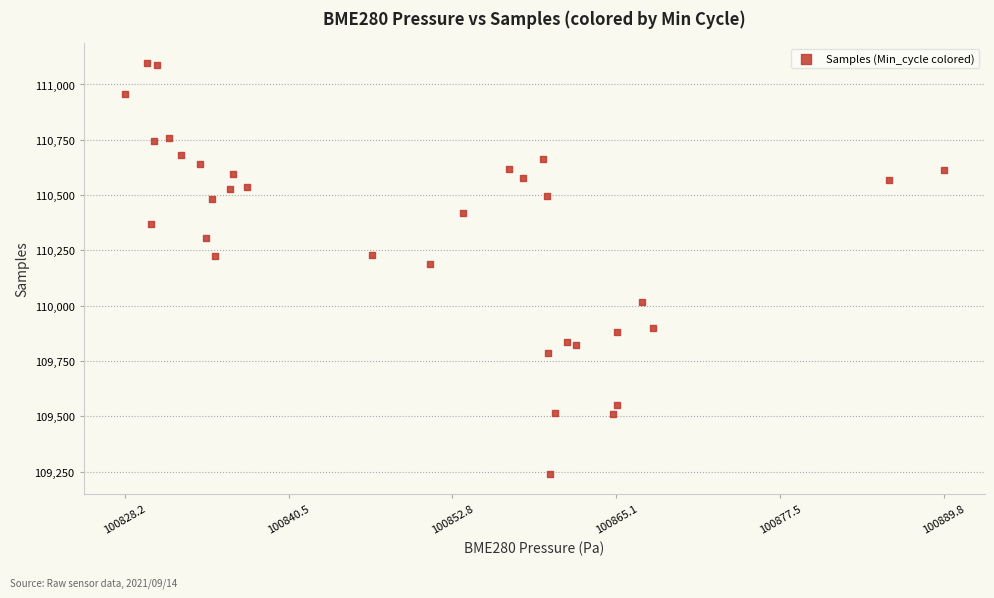

What is the range of Y values (max minus min)?

1854